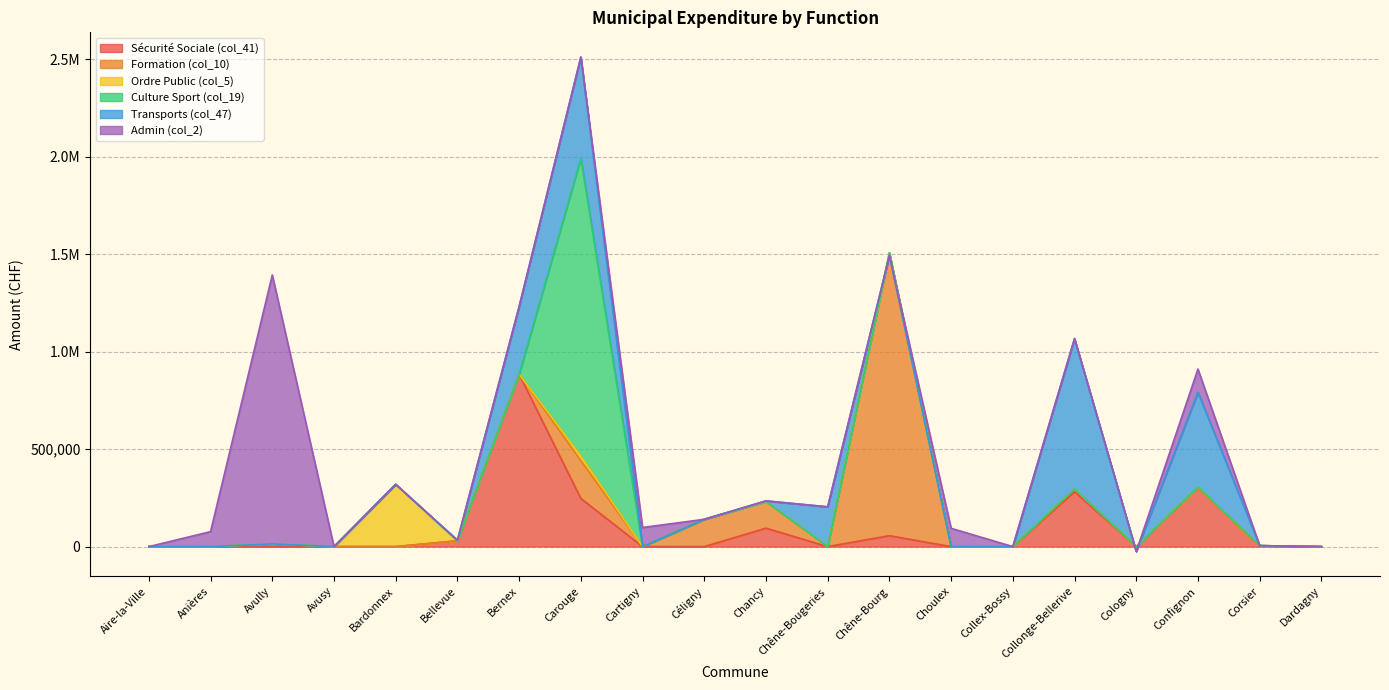

Reading right to left, transcribe all the data shown in this chart.

Sécurité Sociale (col_41): Dardagny=0.0	Corsier=5000.0	Confignon=302248.0	Cologny=0.0	Collonge-Bellerive=281750.0	Collex-Bossy=0.0	Choulex=0.0	Chêne-Bourg=56000.0	Chêne-Bougeries=0.0	Chancy=94673.9	Céligny=0.0	Cartigny=0.0	Carouge=246977.0	Bernex=883947.9	Bellevue=29894.6	Bardonnex=0.0	Avusy=0.0	Avully=0.0	Anières=0.0	Aire-la-Ville=0.0
Formation (col_10): Dardagny=0.0	Corsier=0.0	Confignon=0.0	Cologny=0.0	Collonge-Bellerive=14000.0	Collex-Bossy=0.0	Choulex=0.0	Chêne-Bourg=1450750.0	Chêne-Bougeries=0.0	Chancy=136419.3	Céligny=140000.0	Cartigny=0.0	Carouge=194250.0	Bernex=0.0	Bellevue=0.0	Bardonnex=0.0	Avusy=0.0	Avully=14000.0	Anières=0.0	Aire-la-Ville=0.0
Ordre Public (col_5): Dardagny=0.0	Corsier=0.0	Confignon=3746.9	Cologny=0.0	Collonge-Bellerive=0.0	Collex-Bossy=0.0	Choulex=0.0	Chêne-Bourg=0.0	Chêne-Bougeries=0.0	Chancy=0.0	Céligny=0.0	Cartigny=0.0	Carouge=25004.8	Bernex=0.0	Bellevue=0.0	Bardonnex=319439.0	Avusy=0.0	Avully=0.0	Anières=0.0	Aire-la-Ville=0.0
Culture Sport (col_19): Dardagny=0.0	Corsier=0.0	Confignon=0.0	Cologny=0.0	Collonge-Bellerive=0.0	Collex-Bossy=0.0	Choulex=0.0	Chêne-Bourg=0.0	Chêne-Bougeries=0.0	Chancy=0.0	Céligny=0.0	Cartigny=0.0	Carouge=1525300.0	Bernex=0.0	Bellevue=0.0	Bardonnex=0.0	Avusy=0.0	Avully=0.0	Anières=0.0	Aire-la-Ville=0.0
Transports (col_47): Dardagny=0.0	Corsier=0.0	Confignon=485518.2	Cologny=-25000.0	Collonge-Bellerive=771156.4	Collex-Bossy=0.0	Choulex=0.0	Chêne-Bourg=-14087.0	Chêne-Bougeries=204028.4	Chancy=3380.2	Céligny=0.0	Cartigny=0.0	Carouge=519206.9	Bernex=347317.7	Bellevue=3059.0	Bardonnex=0.0	Avusy=0.0	Avully=0.0	Anières=0.0	Aire-la-Ville=0.0
Admin (col_2): Dardagny=0.0	Corsier=0.0	Confignon=119000.0	Cologny=0.0	Collonge-Bellerive=0.0	Collex-Bossy=0.0	Choulex=93907.0	Chêne-Bourg=0.0	Chêne-Bougeries=0.0	Chancy=0.0	Céligny=0.0	Cartigny=98000.0	Carouge=0.0	Bernex=0.0	Bellevue=0.0	Bardonnex=0.0	Avusy=0.0	Avully=1379000.0	Anières=76841.0	Aire-la-Ville=0.0